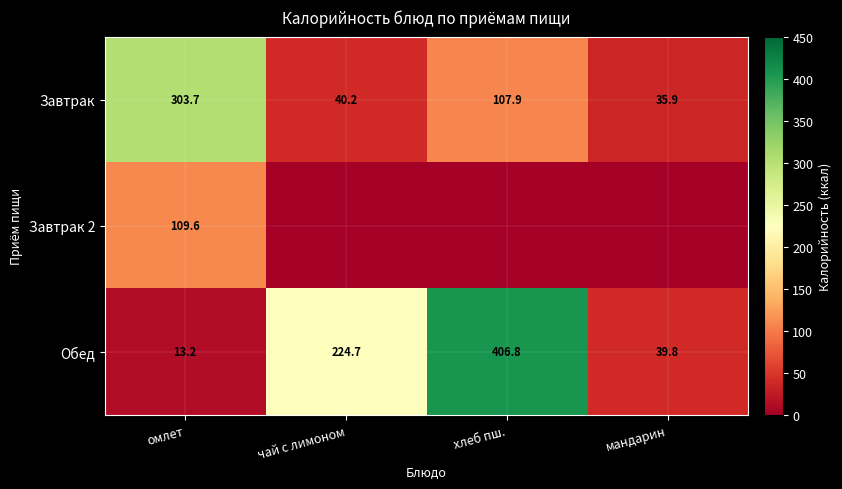

The Завтрак series shows 40.2 at чай с лимоном. True or false?

True